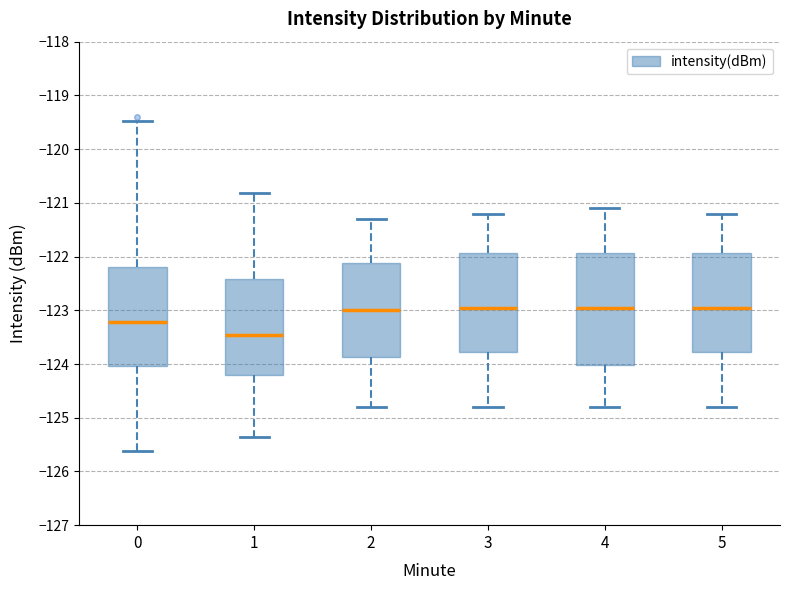

Reading left to right, read every box against the y-axis: the position of its median line, the range the box covers, and the ends of its whiskers. The values are not printed on the chart, so give them approximately, as read against the axis.

0: median -123.2, box -124.0 to -122.2, whiskers -125.6 to -119.5
1: median -123.5, box -124.2 to -122.4, whiskers -125.3 to -120.8
2: median -123.0, box -123.9 to -122.1, whiskers -124.8 to -121.3
3: median -122.9, box -123.8 to -121.9, whiskers -124.8 to -121.2
4: median -122.9, box -124.0 to -121.9, whiskers -124.8 to -121.1
5: median -122.9, box -123.8 to -121.9, whiskers -124.8 to -121.2